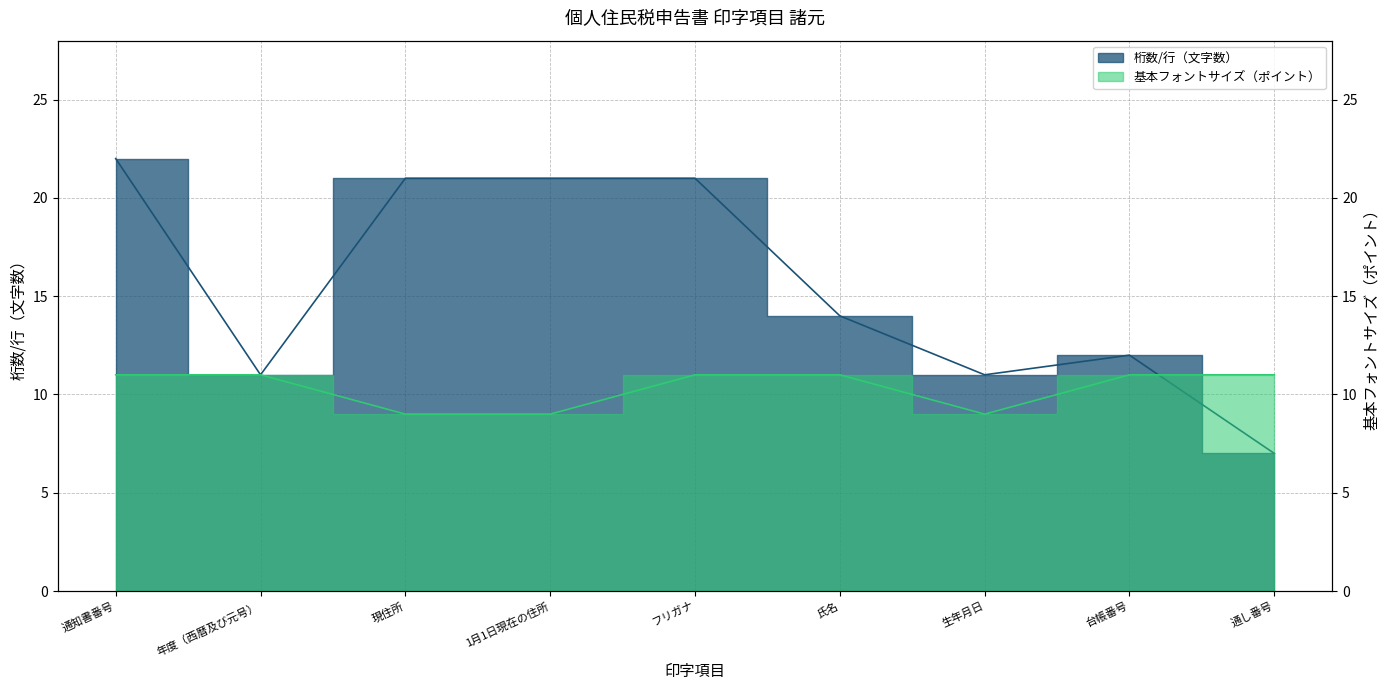

Which series changed the most between 通知書番号 and フリガナ?

桁数/行